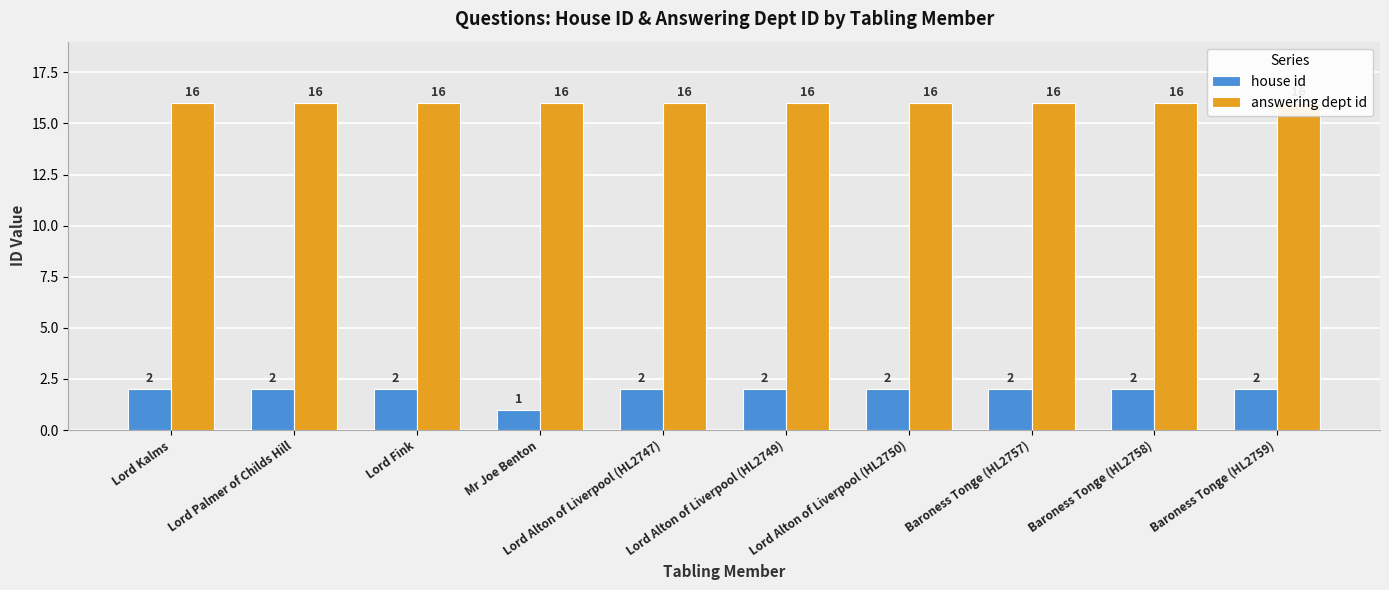

Reading right to left, transcribe all the data shown in this chart.

house id: Baroness Tonge (HL2759)=2	Baroness Tonge (HL2758)=2	Baroness Tonge (HL2757)=2	Lord Alton of Liverpool (HL2750)=2	Lord Alton of Liverpool (HL2749)=2	Lord Alton of Liverpool (HL2747)=2	Mr Joe Benton=1	Lord Fink=2	Lord Palmer of Childs Hill=2	Lord Kalms=2
answering dept id: Baroness Tonge (HL2759)=16	Baroness Tonge (HL2758)=16	Baroness Tonge (HL2757)=16	Lord Alton of Liverpool (HL2750)=16	Lord Alton of Liverpool (HL2749)=16	Lord Alton of Liverpool (HL2747)=16	Mr Joe Benton=16	Lord Fink=16	Lord Palmer of Childs Hill=16	Lord Kalms=16